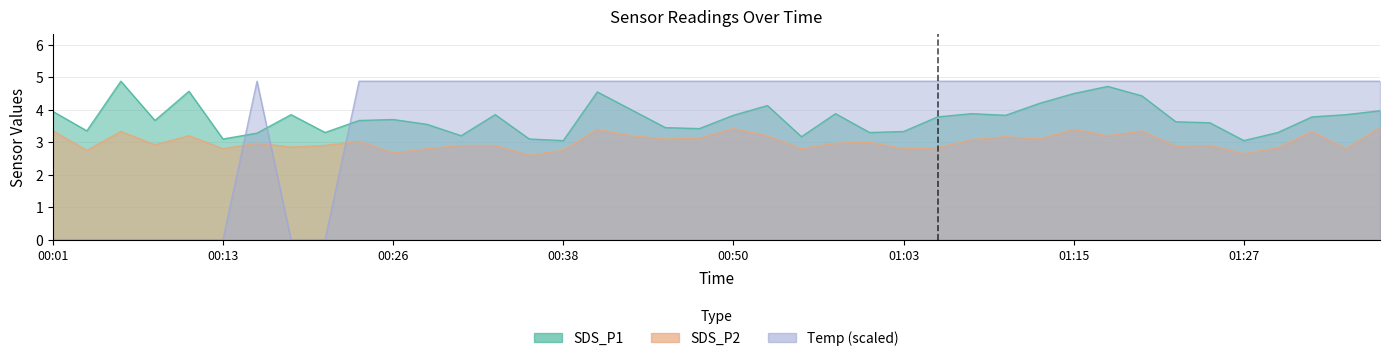

The Temp series shows 4.9 at 00:36. True or false?

True